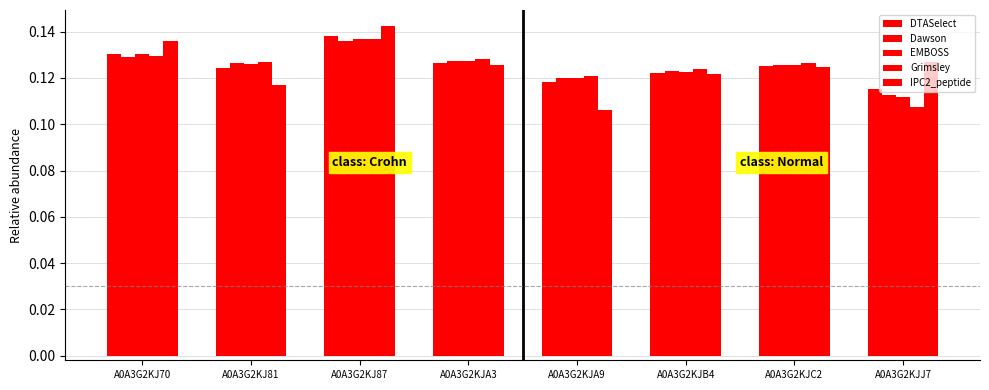

Reading left to right, what are all the values shown in this chart?

DTASelect: A0A3G2KJ70=0.1	A0A3G2KJ81=0.1	A0A3G2KJ87=0.1	A0A3G2KJA3=0.1	A0A3G2KJA9=0.1	A0A3G2KJB4=0.1	A0A3G2KJC2=0.1	A0A3G2KJJ7=0.1
Dawson: A0A3G2KJ70=0.1	A0A3G2KJ81=0.1	A0A3G2KJ87=0.1	A0A3G2KJA3=0.1	A0A3G2KJA9=0.1	A0A3G2KJB4=0.1	A0A3G2KJC2=0.1	A0A3G2KJJ7=0.1
EMBOSS: A0A3G2KJ70=0.1	A0A3G2KJ81=0.1	A0A3G2KJ87=0.1	A0A3G2KJA3=0.1	A0A3G2KJA9=0.1	A0A3G2KJB4=0.1	A0A3G2KJC2=0.1	A0A3G2KJJ7=0.1
Grimsley: A0A3G2KJ70=0.1	A0A3G2KJ81=0.1	A0A3G2KJ87=0.1	A0A3G2KJA3=0.1	A0A3G2KJA9=0.1	A0A3G2KJB4=0.1	A0A3G2KJC2=0.1	A0A3G2KJJ7=0.1
IPC2_peptide: A0A3G2KJ70=0.1	A0A3G2KJ81=0.1	A0A3G2KJ87=0.1	A0A3G2KJA3=0.1	A0A3G2KJA9=0.1	A0A3G2KJB4=0.1	A0A3G2KJC2=0.1	A0A3G2KJJ7=0.1